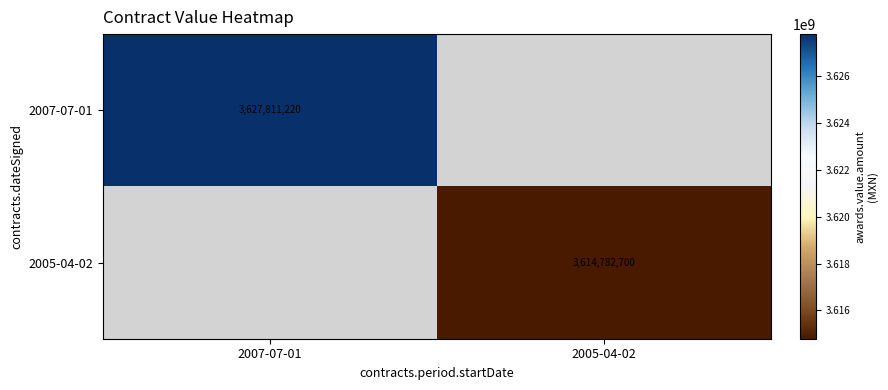

Is it true that 2005-04-02 equals 1598247946 at 2005-04-02?

False